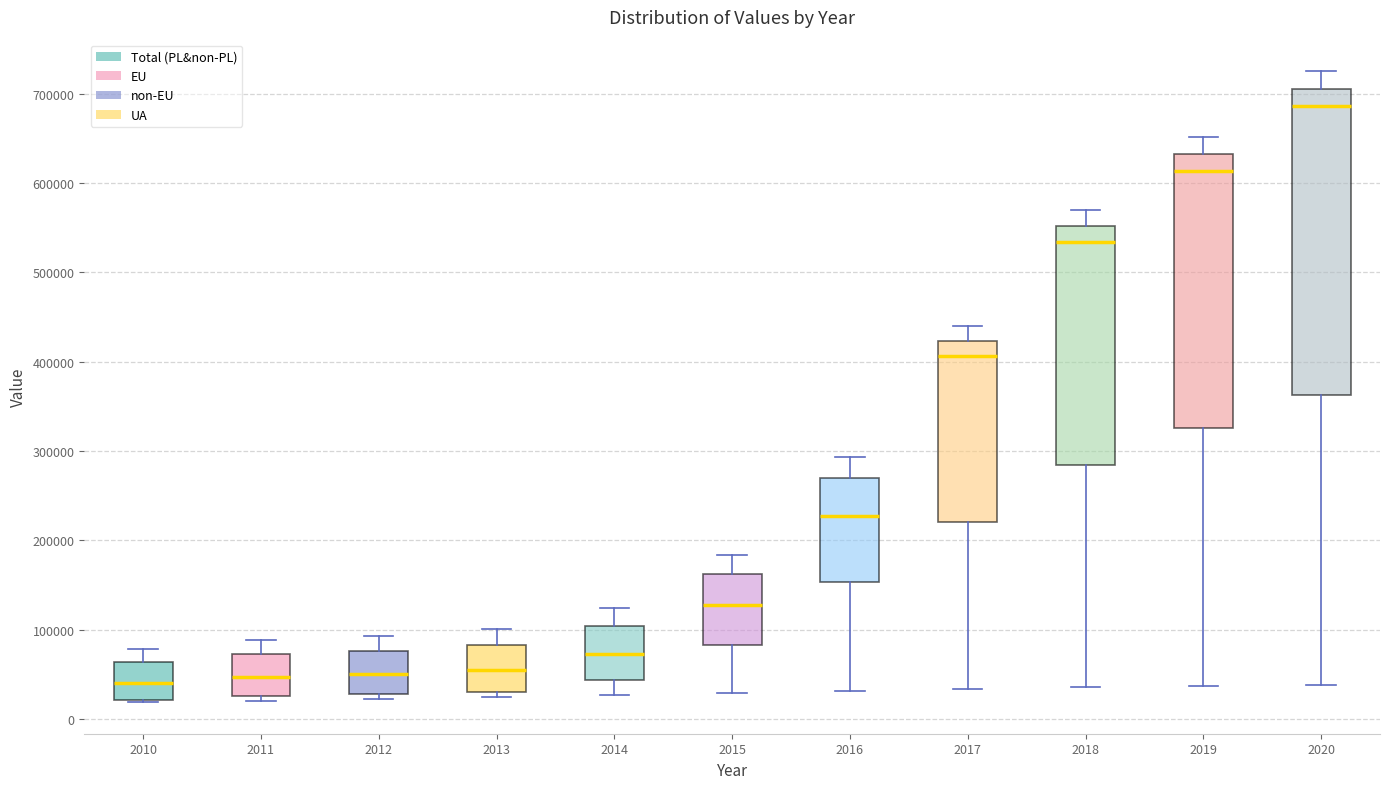

Reading left to right, read every box against the y-axis: the position of its median line, the range the box covers, and the ends of its whiskers. The values are not printed on the chart, so give them approximately, as read against the axis.

2010: median 40000, box 20000 to 60000, whiskers 20000 to 80000
2011: median 50000, box 30000 to 70000, whiskers 20000 to 90000
2012: median 50000, box 30000 to 80000, whiskers 20000 to 90000
2013: median 50000, box 30000 to 80000, whiskers 20000 to 100000
2014: median 70000, box 40000 to 100000, whiskers 30000 to 120000
2015: median 130000, box 80000 to 160000, whiskers 30000 to 180000
2016: median 230000, box 150000 to 270000, whiskers 30000 to 290000
2017: median 410000, box 220000 to 420000, whiskers 30000 to 440000
2018: median 530000, box 280000 to 550000, whiskers 40000 to 570000
2019: median 610000, box 330000 to 630000, whiskers 40000 to 650000
2020: median 690000, box 360000 to 710000, whiskers 40000 to 730000